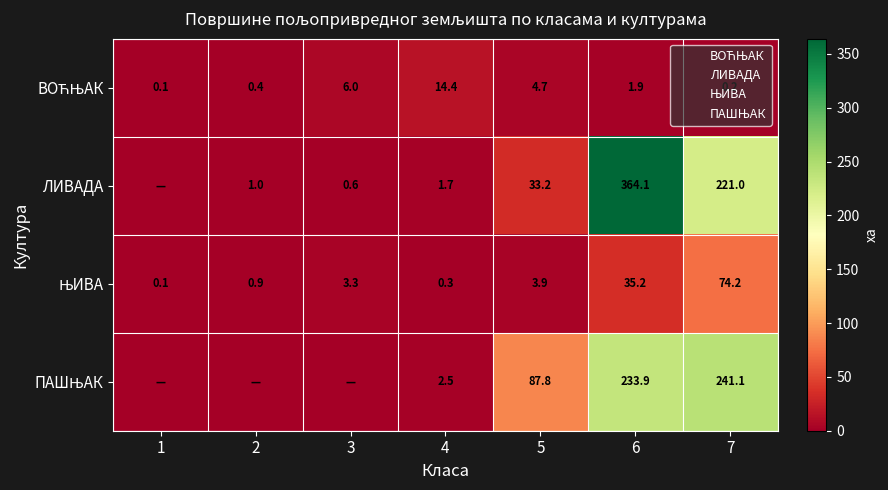

How many data points in ЛИВАДА are above 1?

4